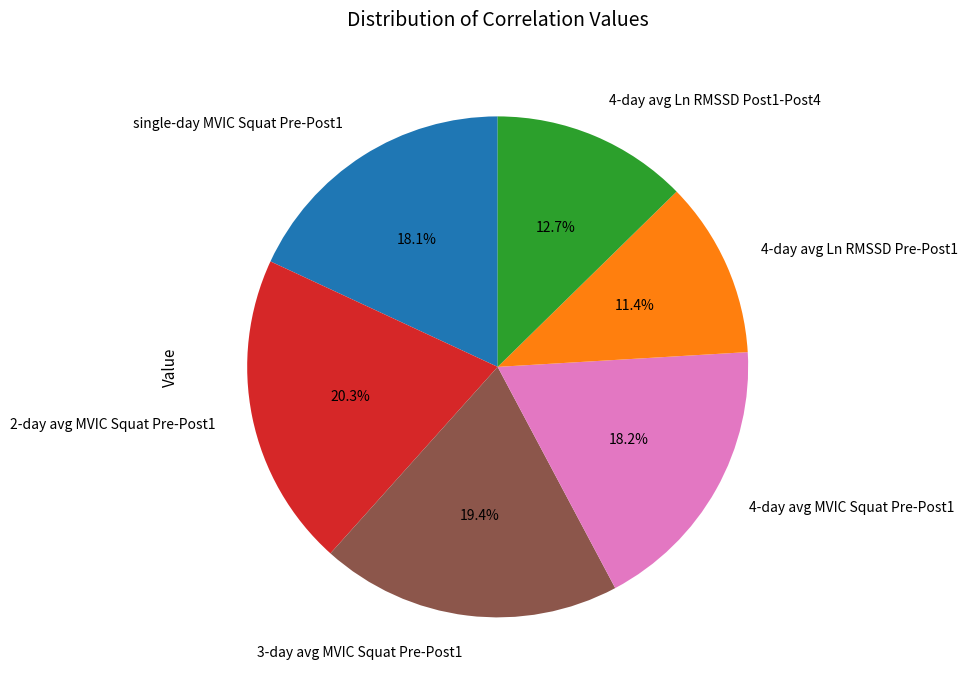

What portion of the pie excludes 4-day avg Ln RMSSD Post1-Post4?

87.3%